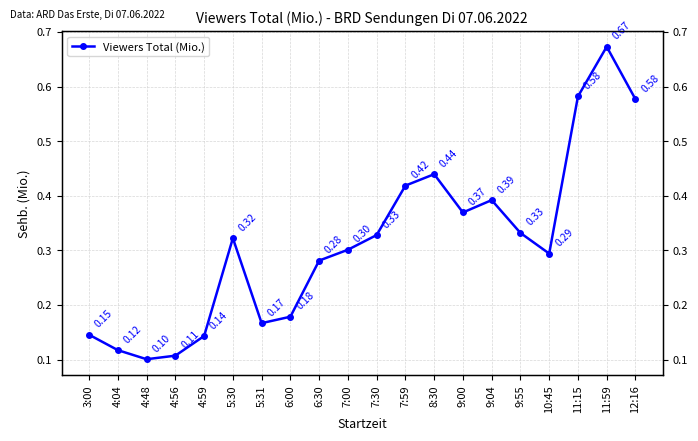

Which has a higher value, 11:15 or 7:30?

11:15